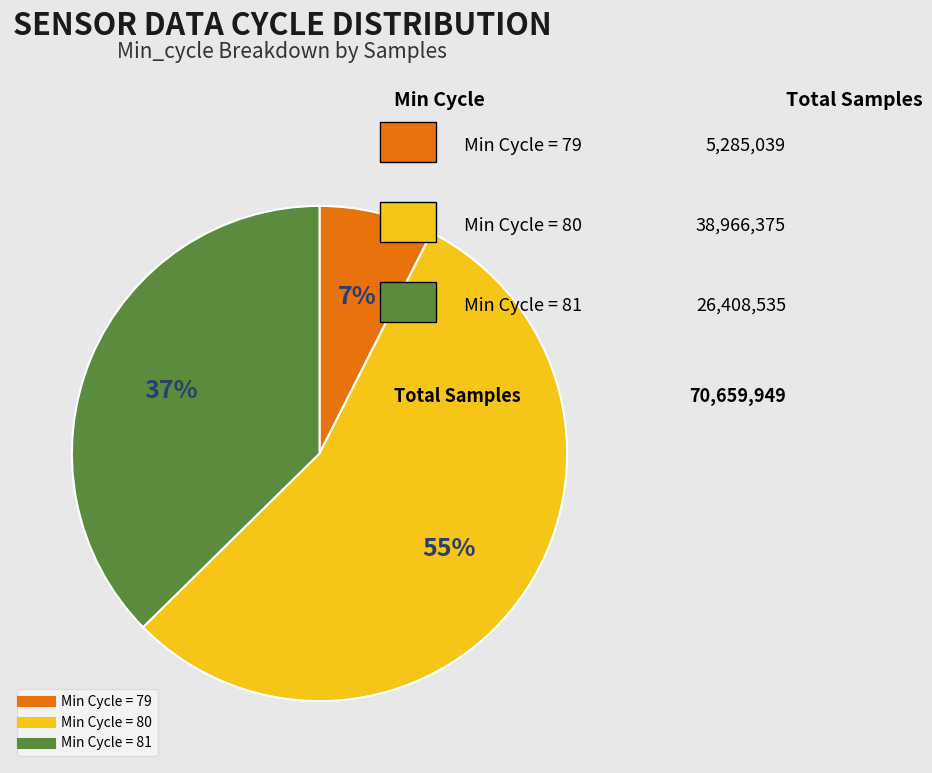

Is there any slice that represents more than half of the pie?

Yes